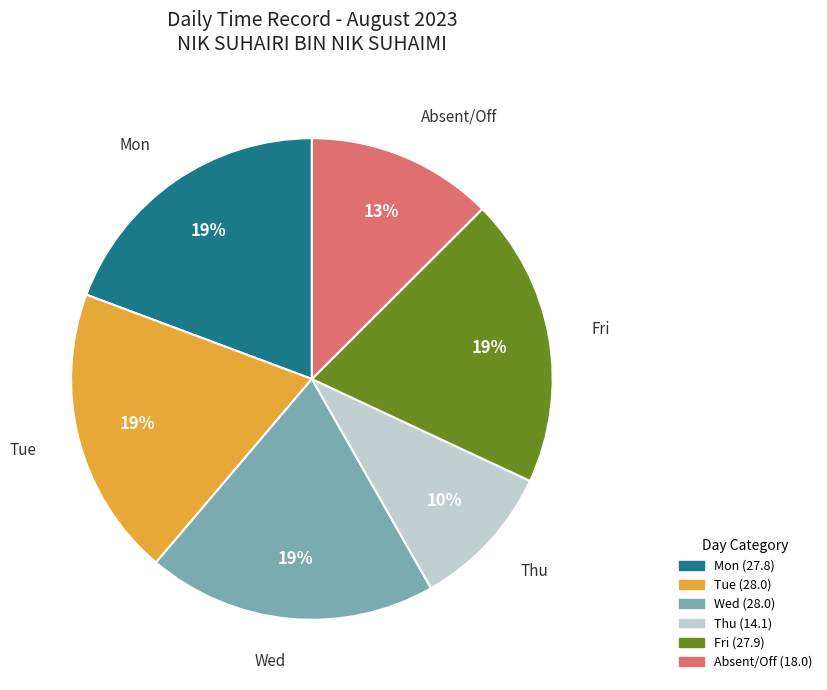

Is there a majority slice in this chart?

No